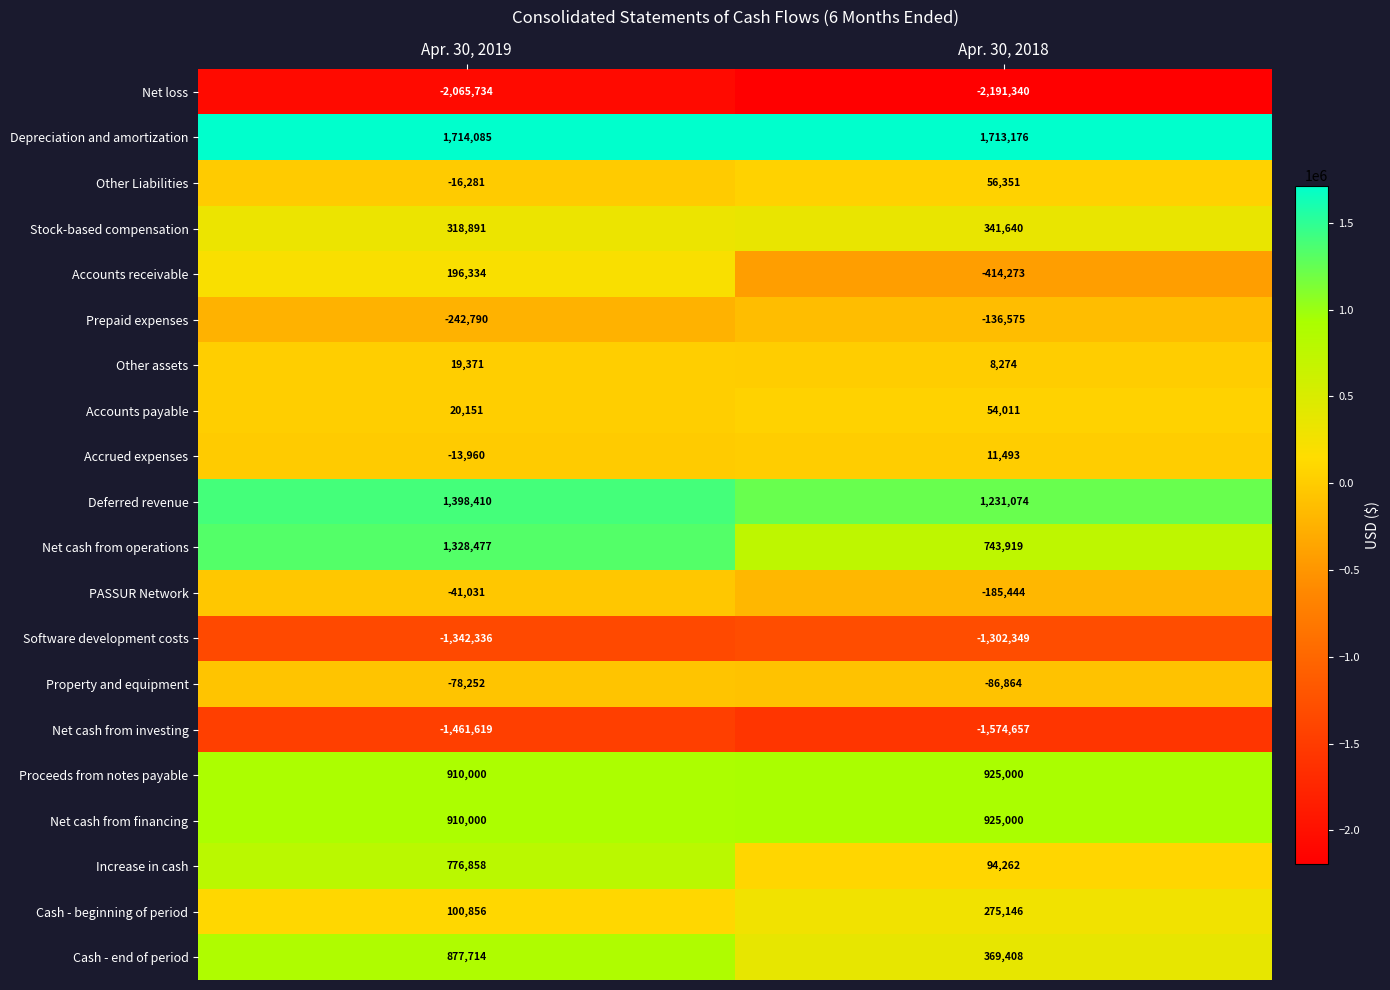

What is the difference between the highest and lowest values at Apr. 30, 2018?

3904516